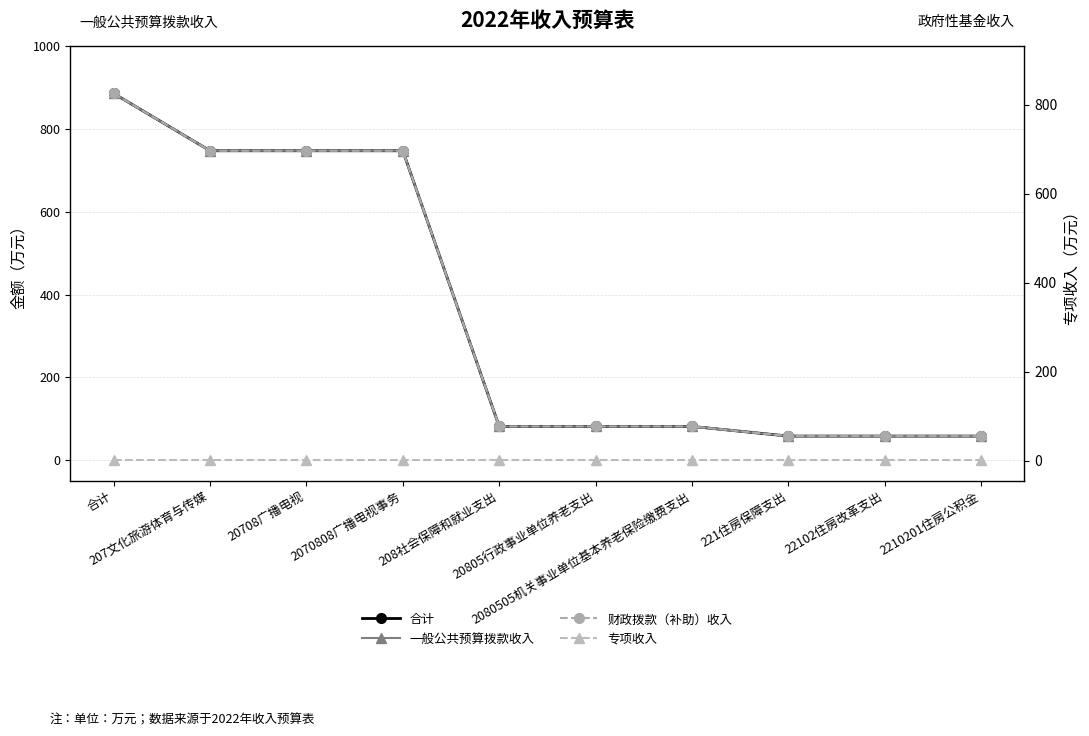

The value of 专项收入 at 2070808广播电视事务 is 0.0. True or false?

True